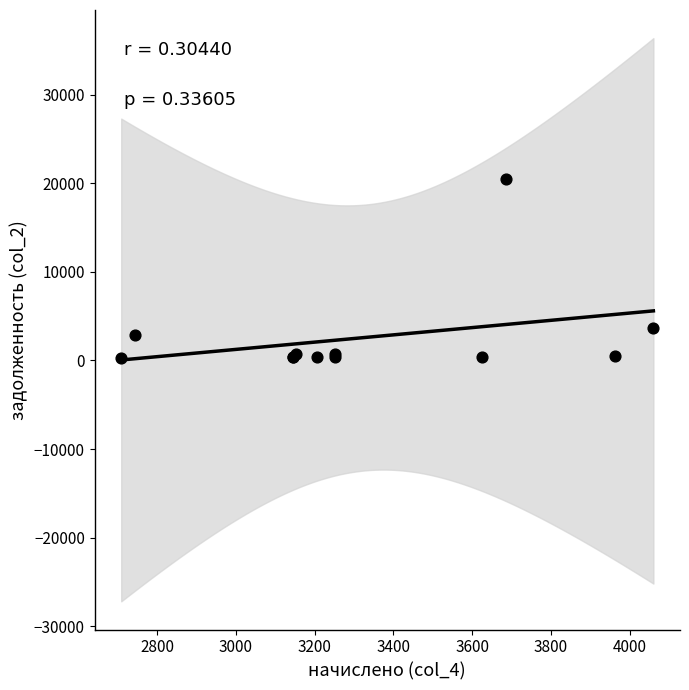

What Y value in the scatter plot is closest to 10396?

3690.9